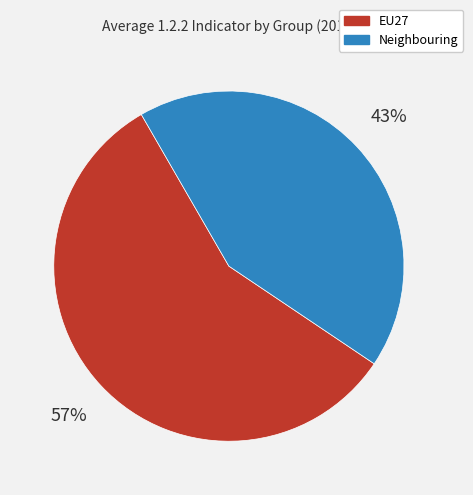

Which category has the smallest portion of the pie?

Neighbouring